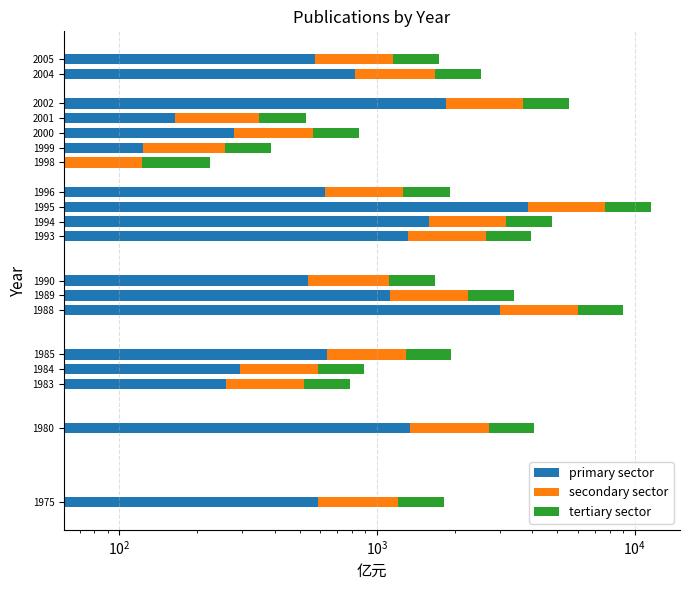

How many bars are there in total?

57